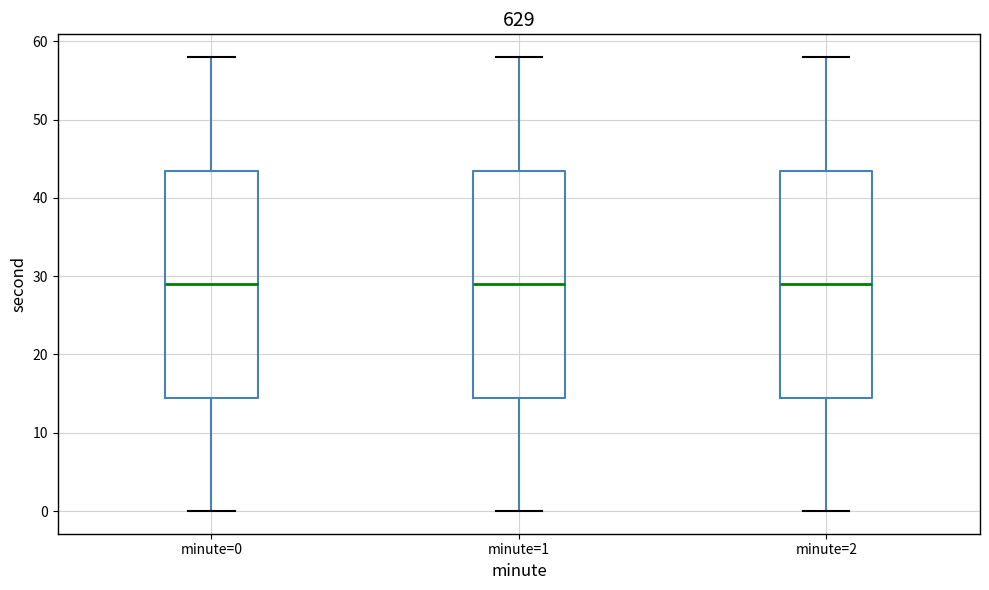

Reading left to right, read every box against the y-axis: the position of its median line, the range the box covers, and the ends of its whiskers. The values are not printed on the chart, so give them approximately, as read against the axis.

minute=0: median 29, box 15 to 44, whiskers 0 to 58
minute=1: median 29, box 15 to 44, whiskers 0 to 58
minute=2: median 29, box 15 to 44, whiskers 0 to 58